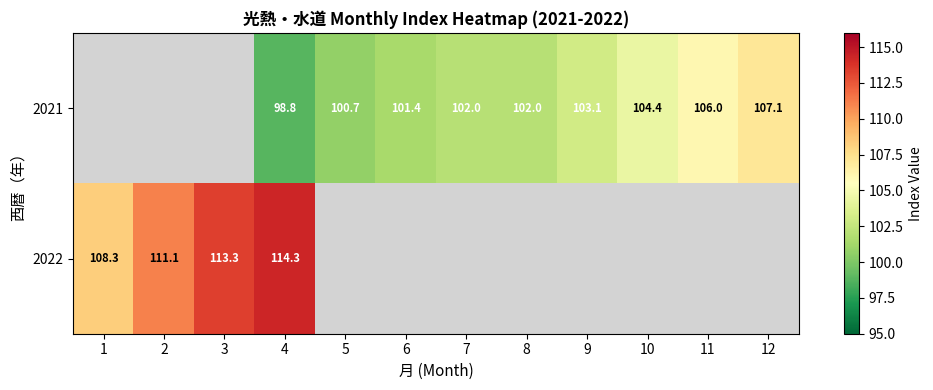

True or false: 2022 has a value of 113.3 at 3.

True